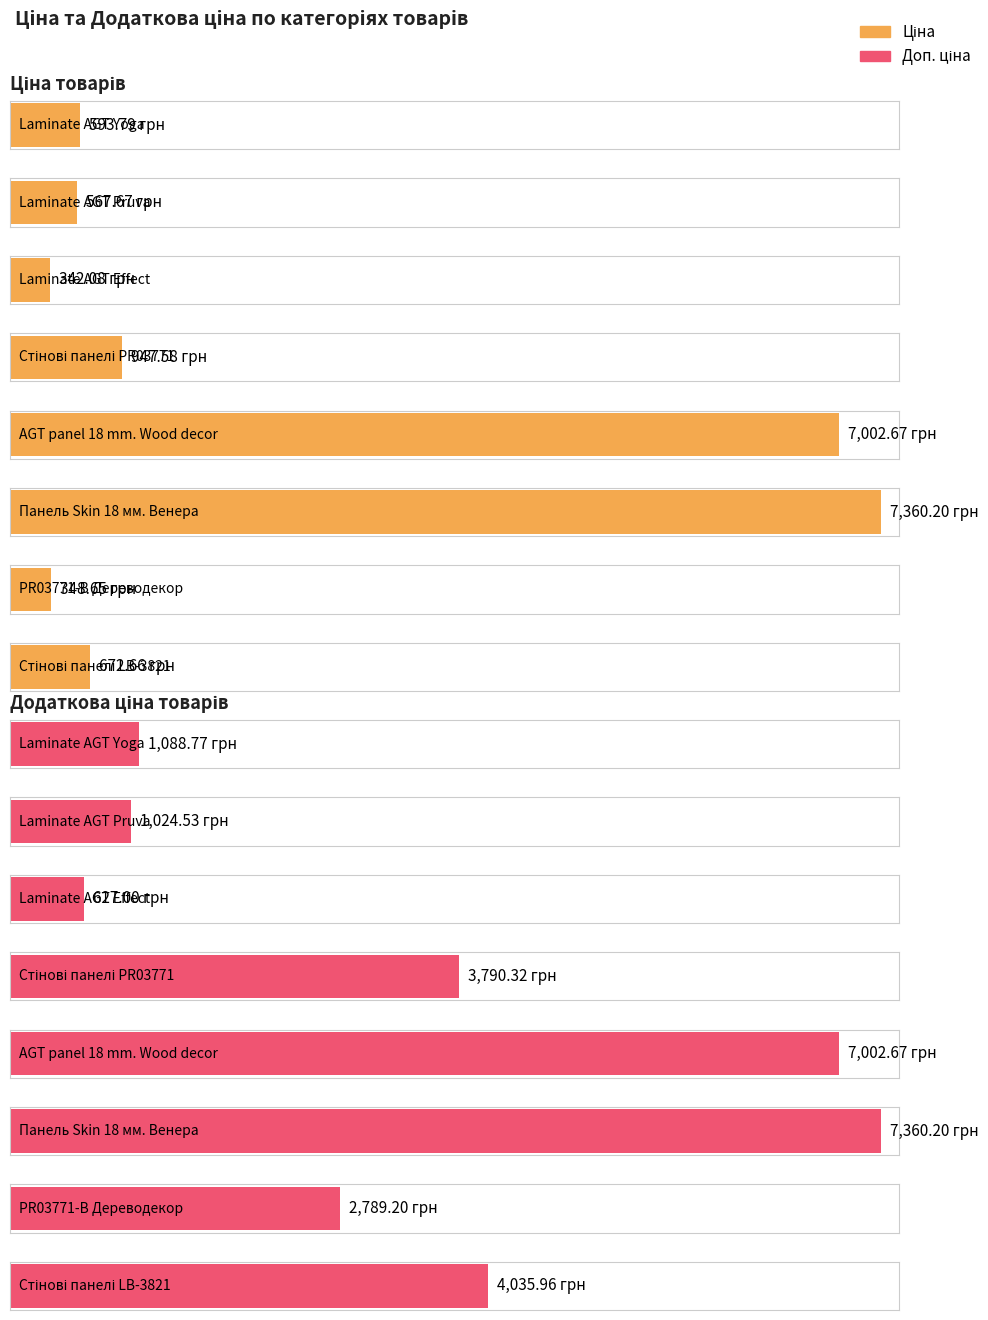

At which category is the sum across all series the highest?

Панель Skin 18 мм. Венера